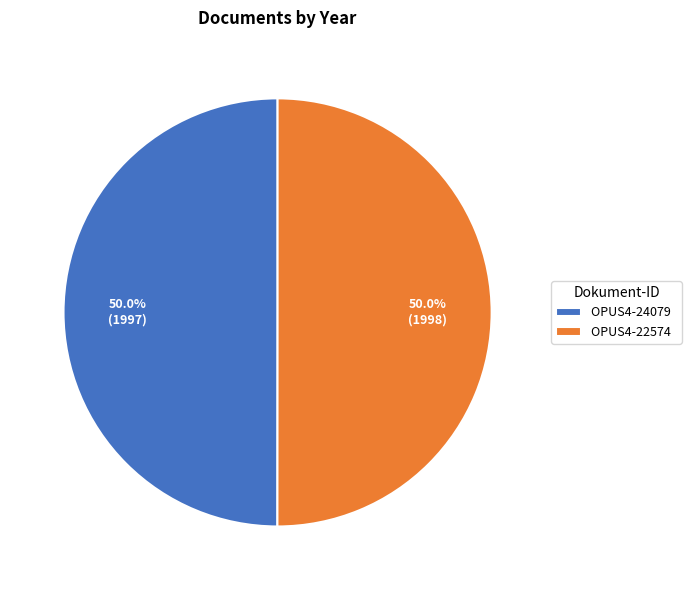

To the nearest percent, what portion does OPUS4-24079 represent?

50%